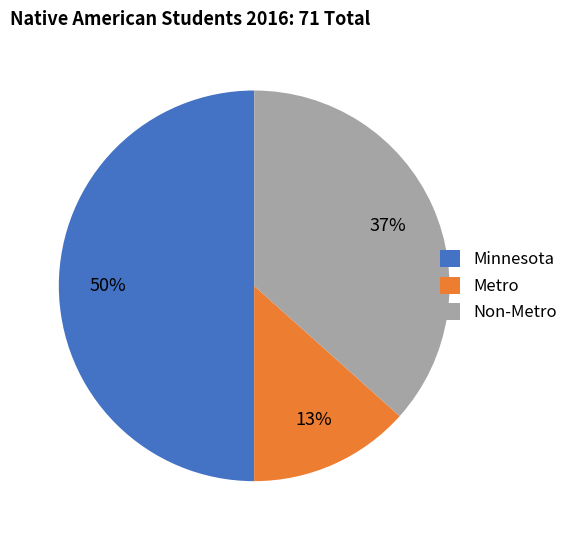

Which category has the smallest portion of the pie?

Metro